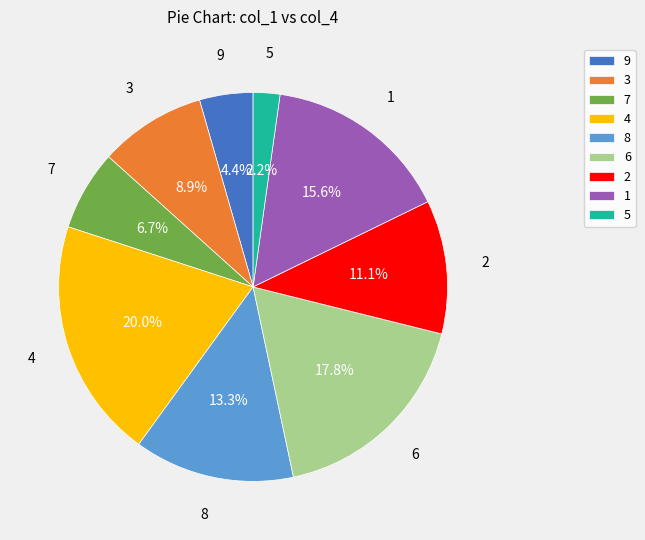

Is the sum of 9 and 3 greater than half?

No